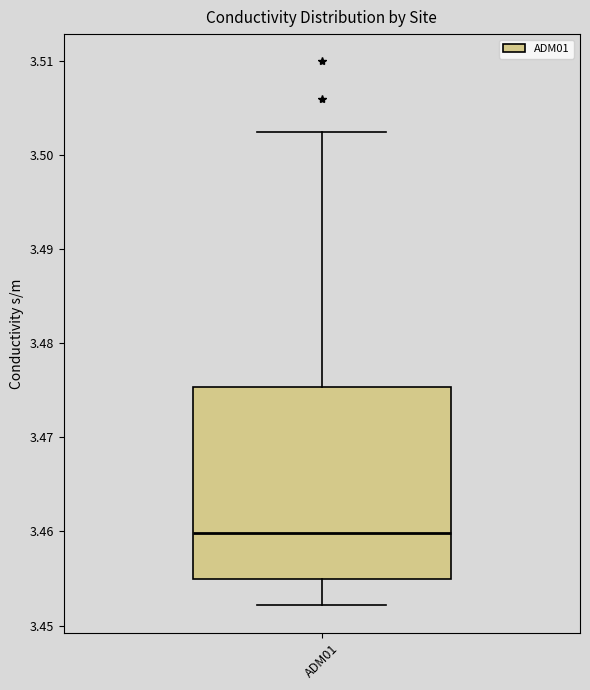

Where does the upper whisker of the box for ADM01 end on the y-axis? The values are not printed on the chart, so give them approximately, as read against the axis.

3.502